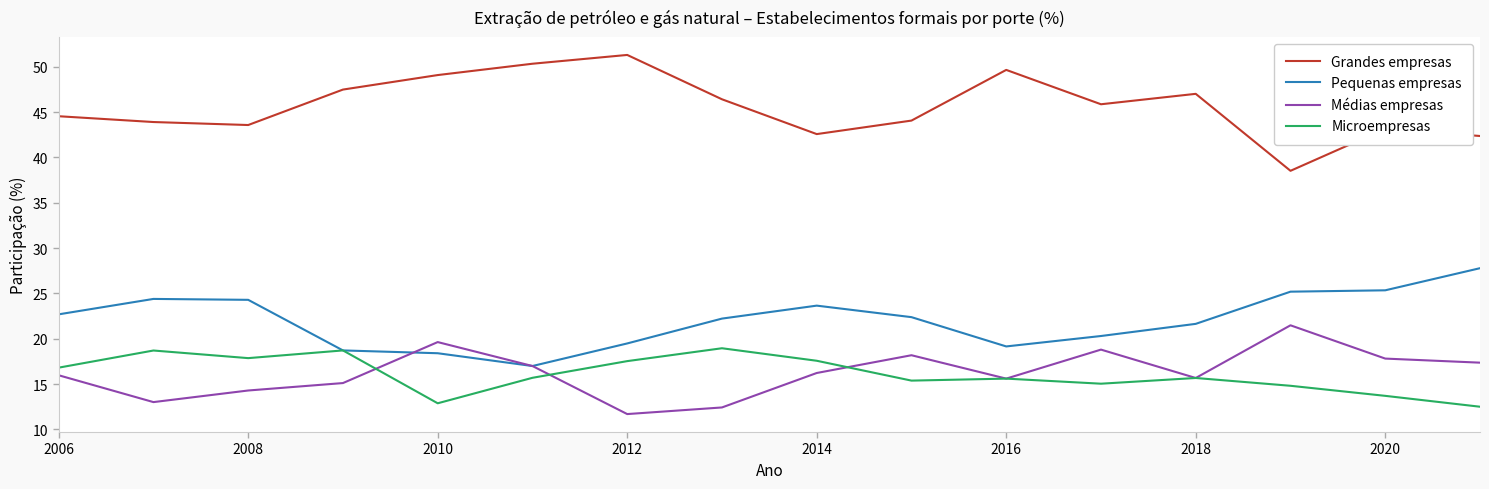

True or false: Grandes empresas and Médias empresas intersect in this chart.

False